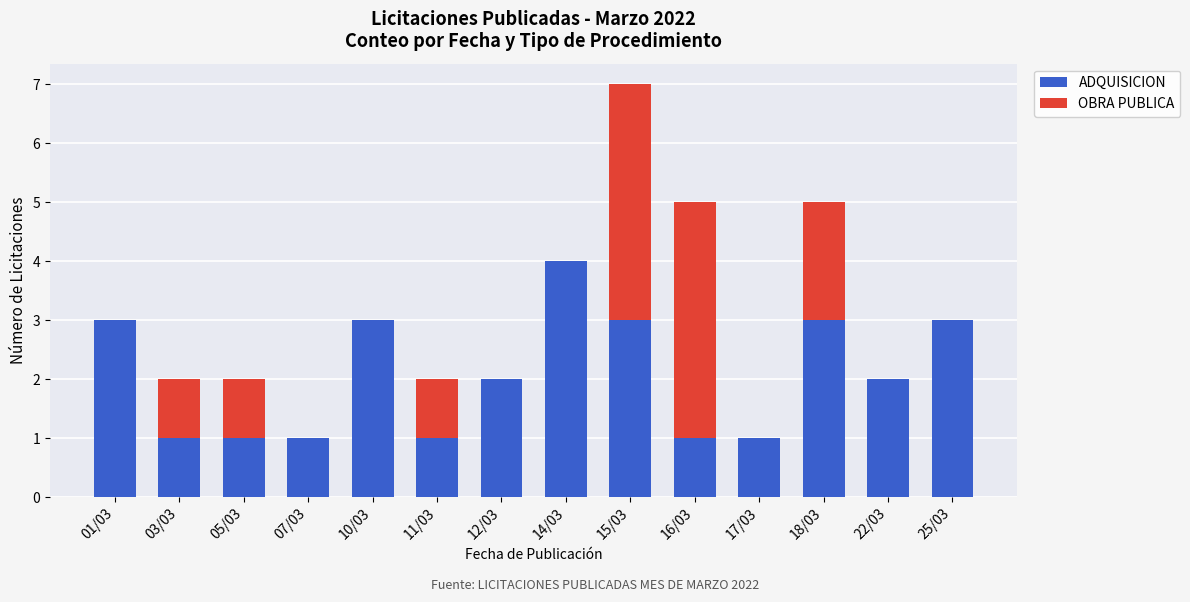

The value of ADQUISICION at 15/03 is 1. True or false?

False